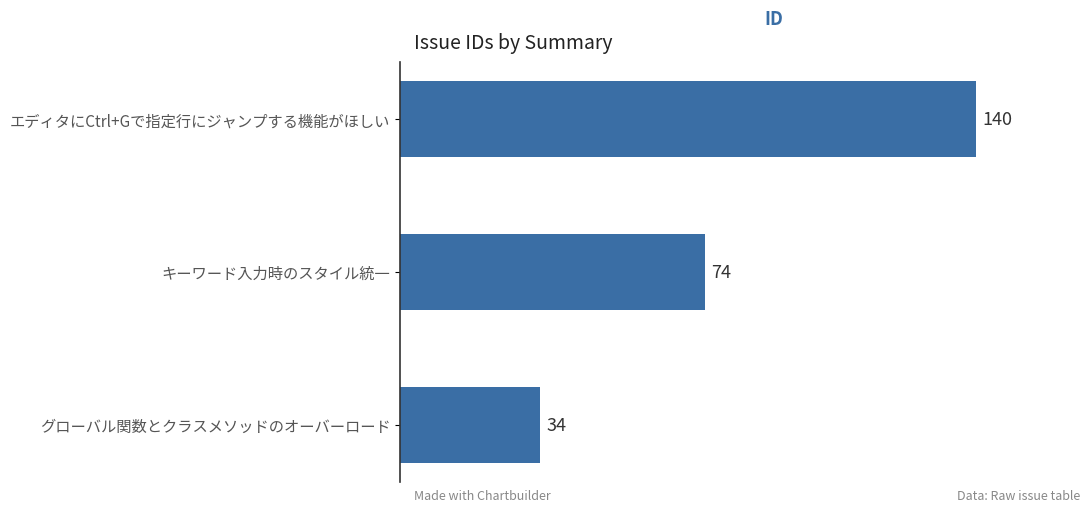

What is the ratio of the value at エディタにCtrl+Gで指定行にジャンプする機能がほしい to the value at キーワード入力時のスタイル統一?

1.9